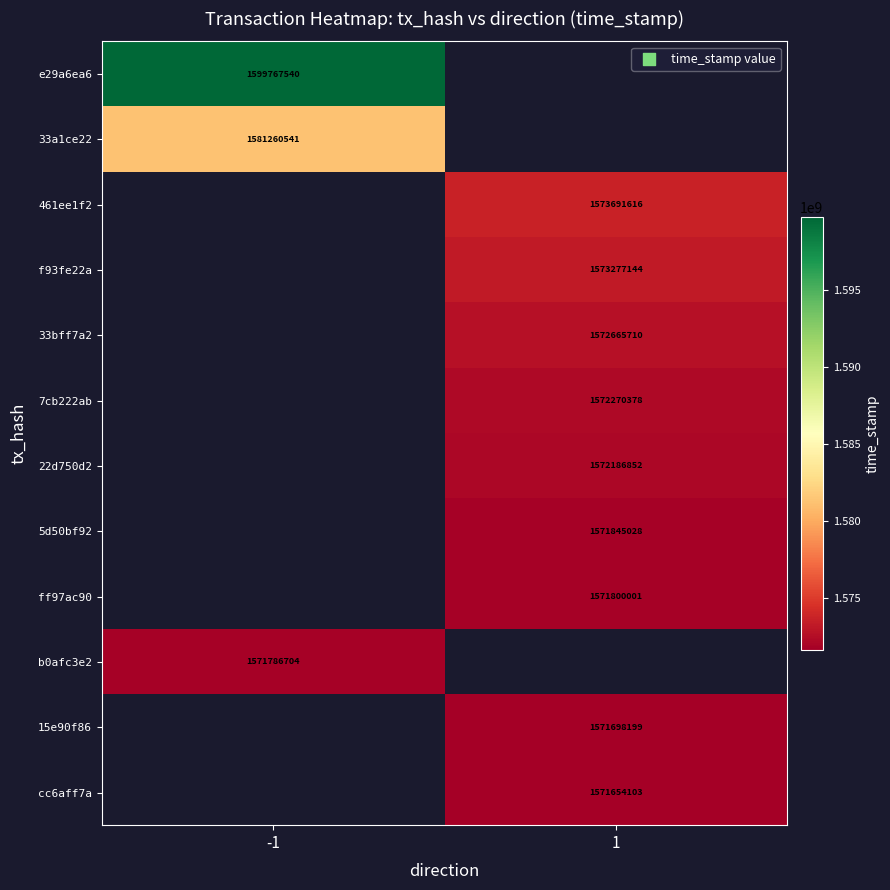

The cc6aff7a series shows 1571654103 at 1. True or false?

True